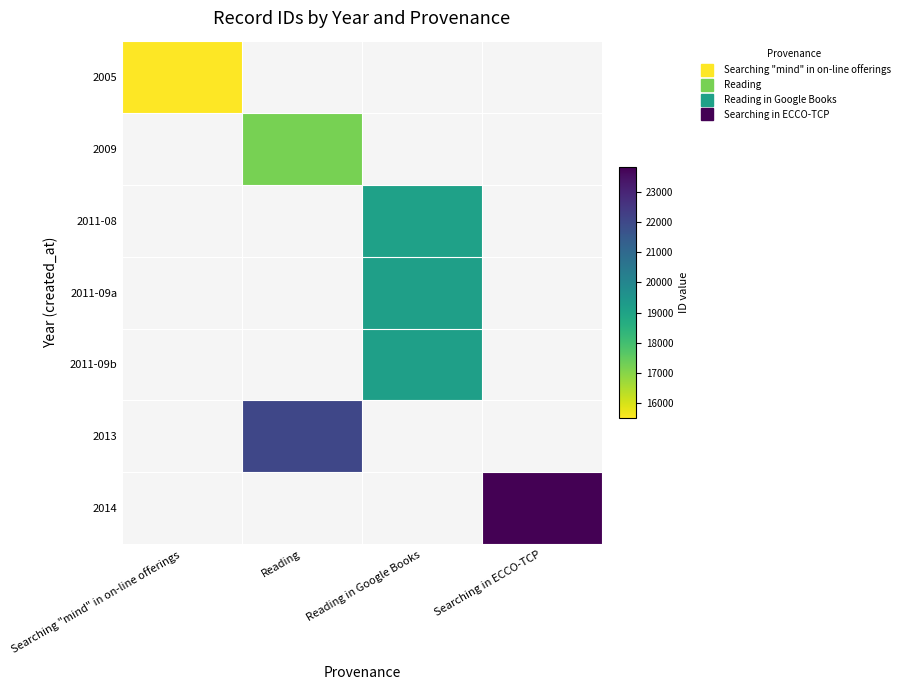

At which label does 2005 reach its minimum?

Searching "mind" in on-line offerings